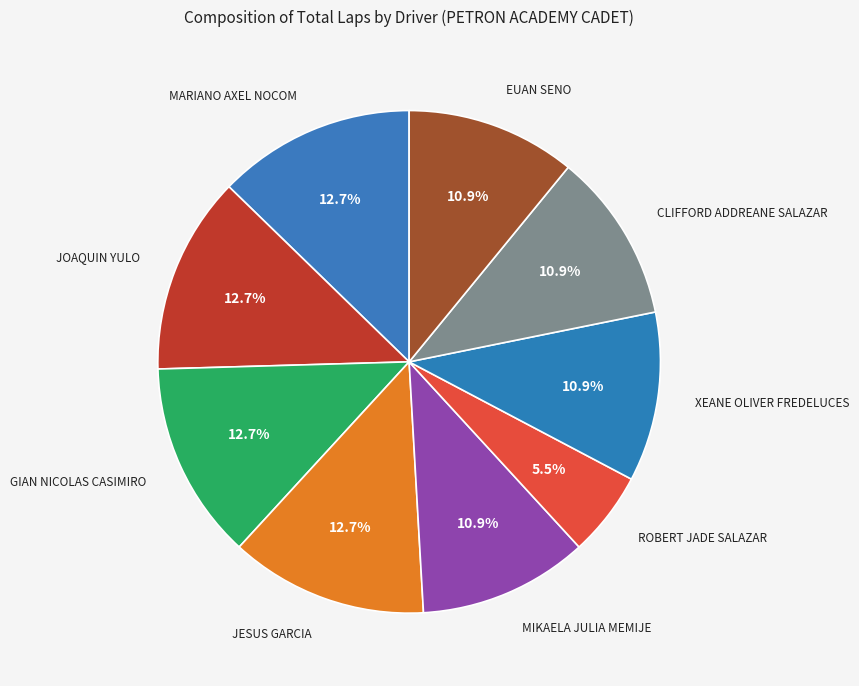

How much of the chart is everything except JOAQUIN YULO?

87.3%